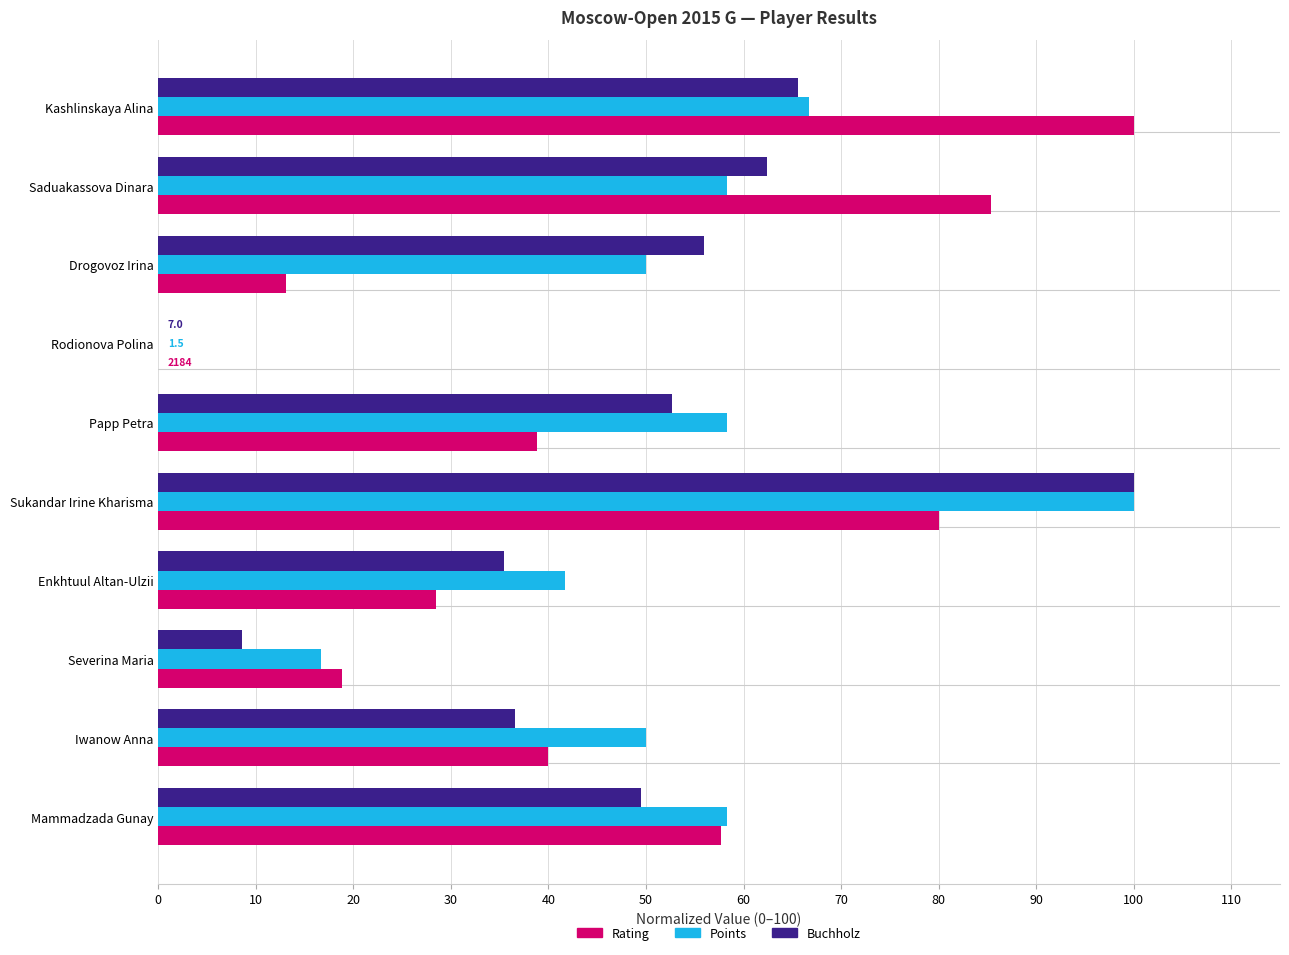

What is the difference between the second highest and minimum values in the Buchholz series?

65.6